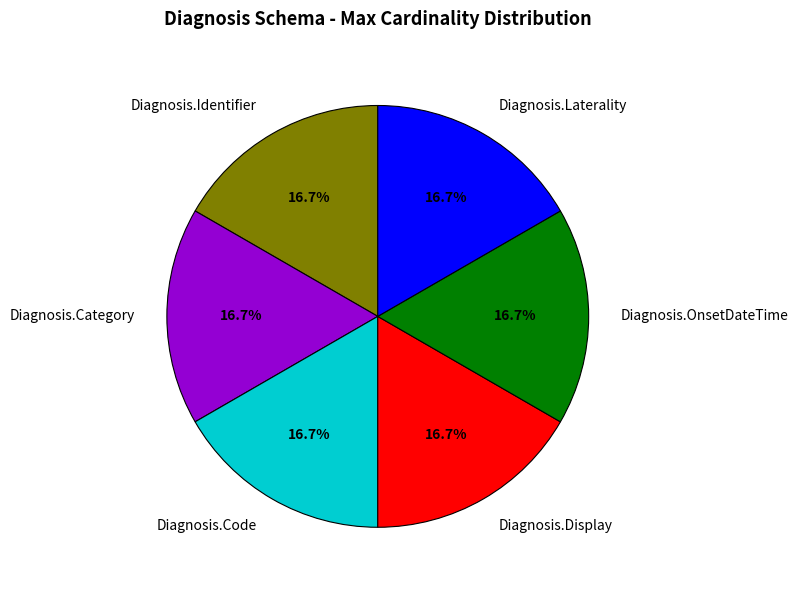

Does any single category account for the majority?

No